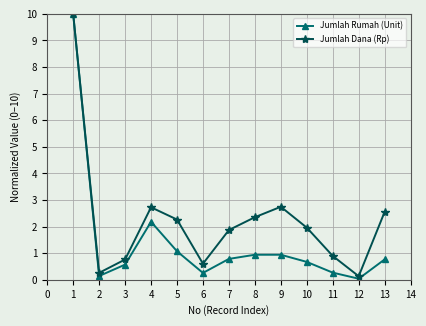

In Jumlah Rumah (Unit), how many points are lower than both neighbors (excluding endpoints)?

3